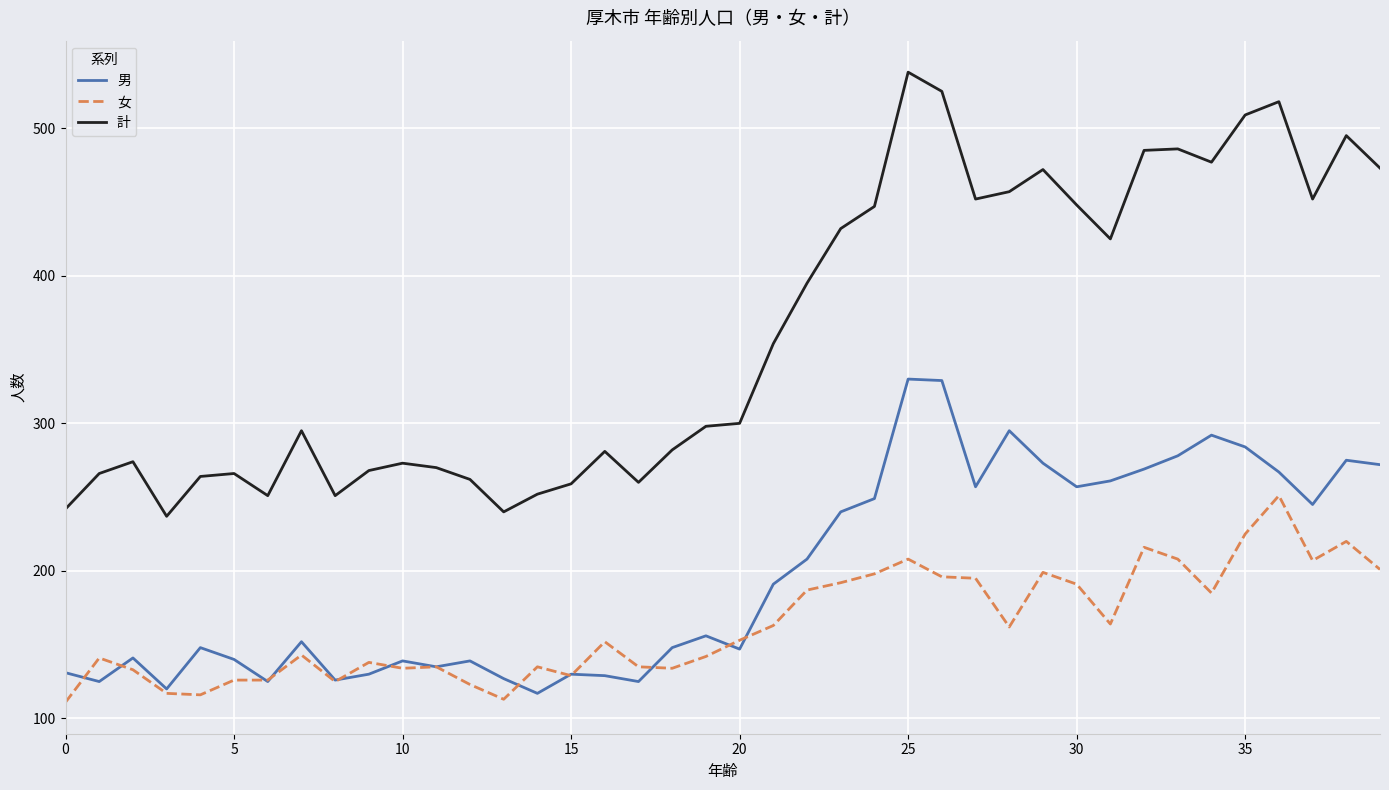

Which series has the largest total across all categories?

計